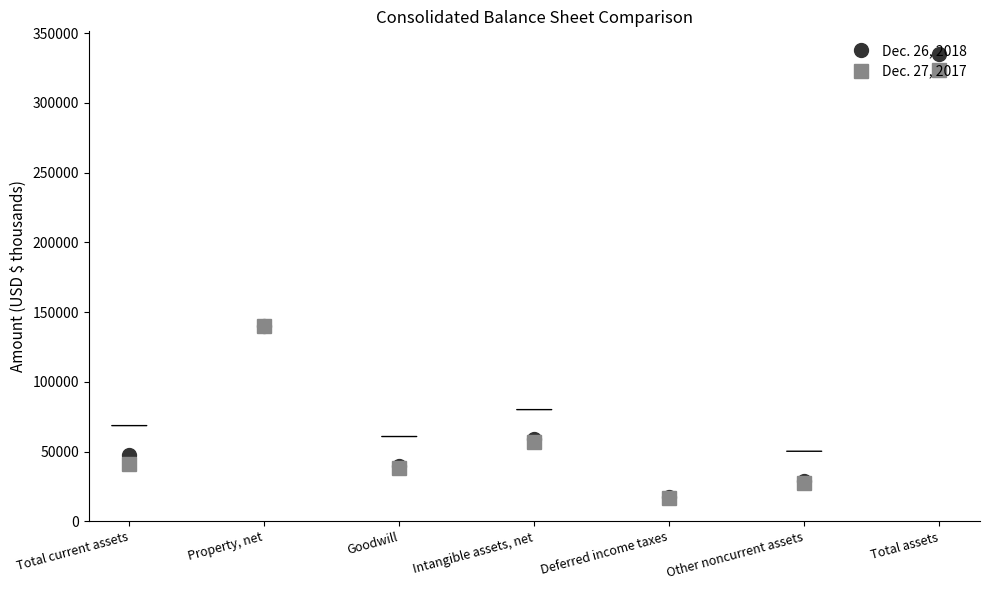

What is the smallest value displayed?

16945